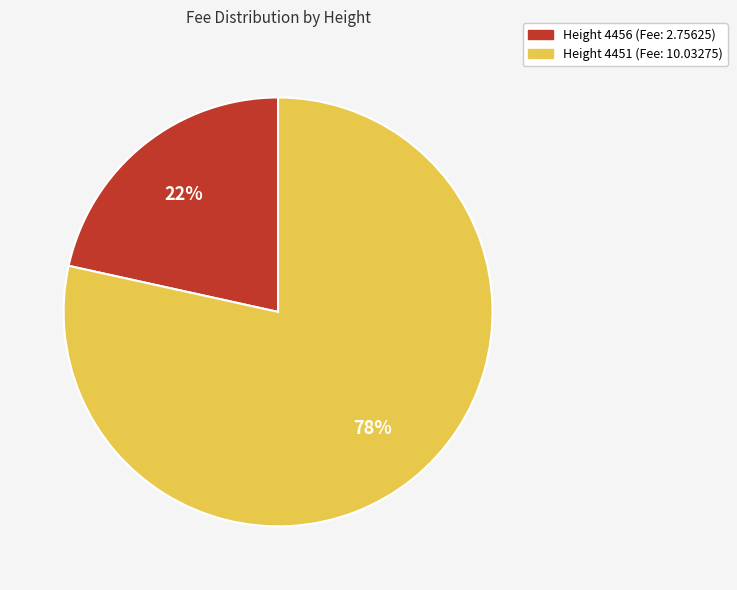

Is there a majority slice in this chart?

Yes